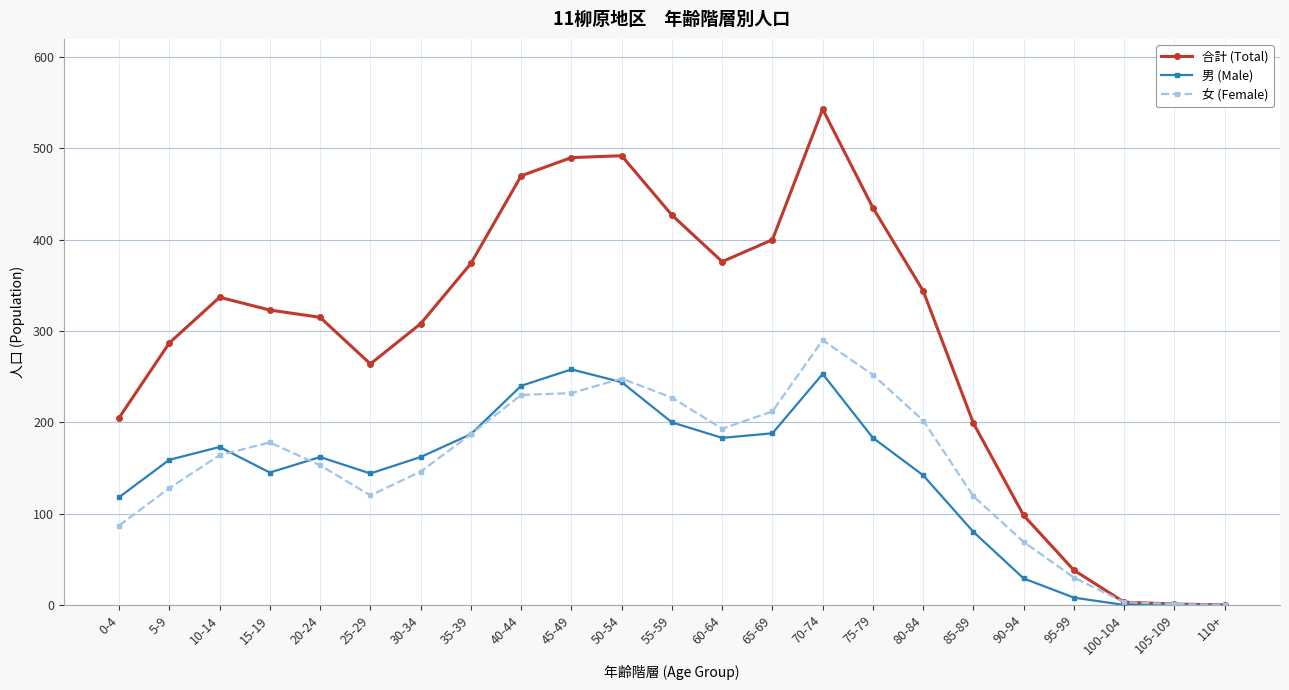

At which category does 女 (Female) reach its first local peak?

15-19